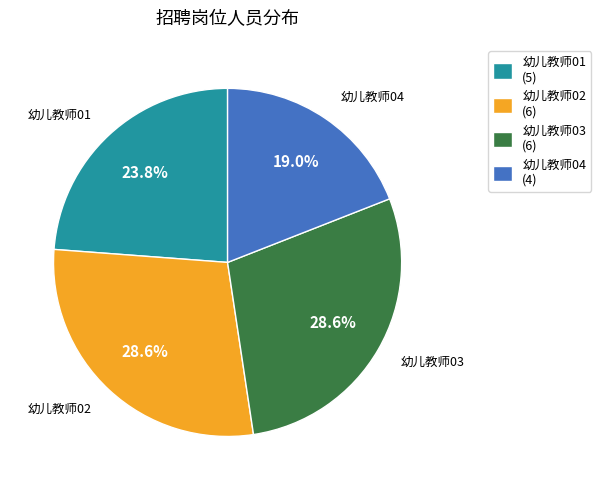

To the nearest percent, what is the combined percentage of 幼儿教师04 and 幼儿教师02?

48%